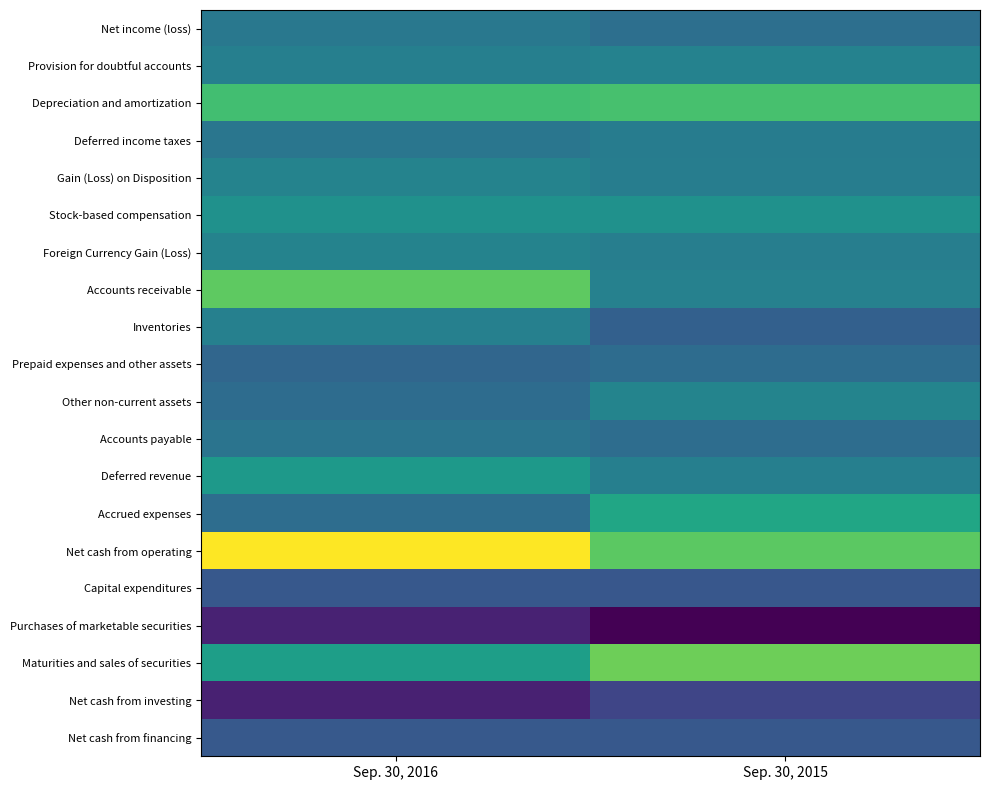

How many categories are shown in the chart?

2